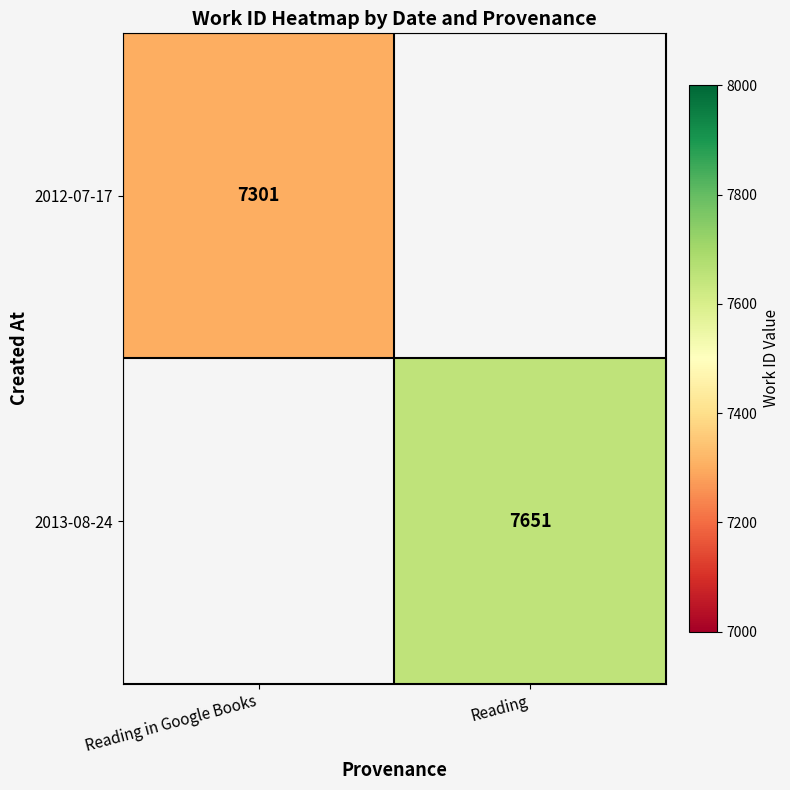

Is it true that 2012-07-17 equals 7301 at Reading in Google Books?

True